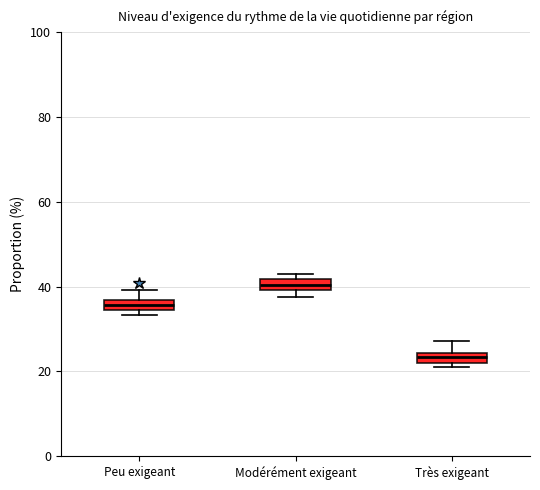

Which box has the highest median line?

Modérément exigeant